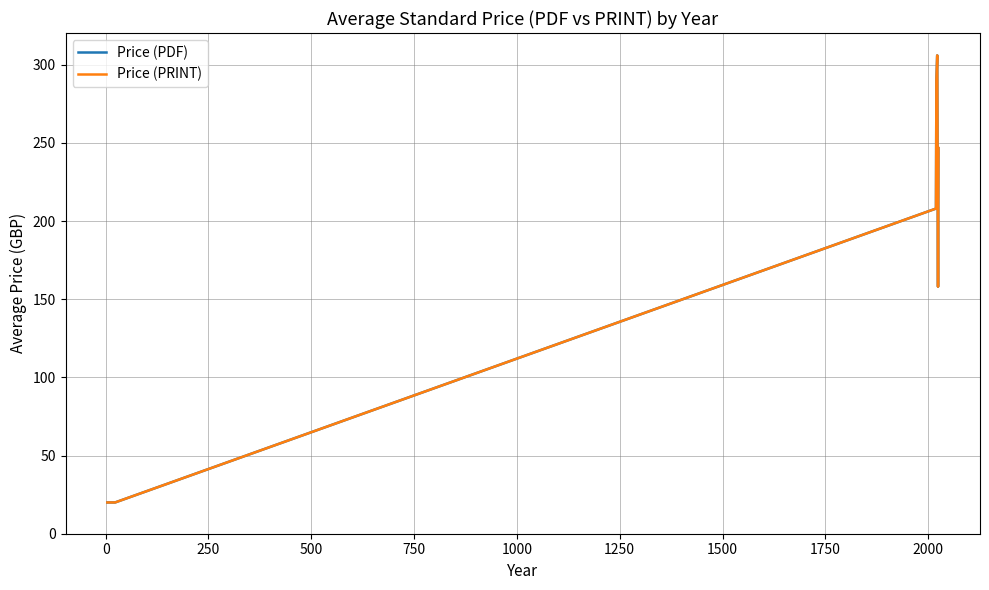

Does the chart display data point markers on the line(s)?

No